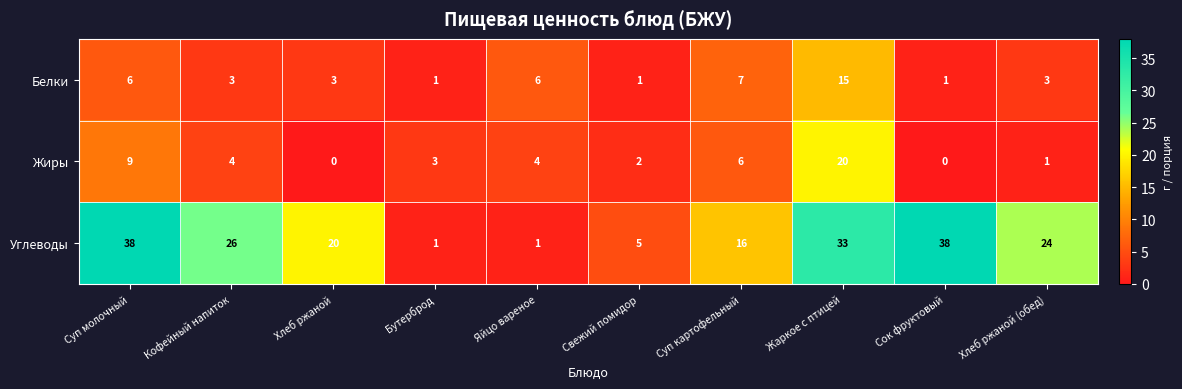

Reading left to right, what are all the values shown in this chart?

Белки: 6	3	3	1	6	1	7	15	1	3
Жиры: 9	4	0	3	4	2	6	20	0	1
Углеводы: 38	26	20	1	1	5	16	33	38	24